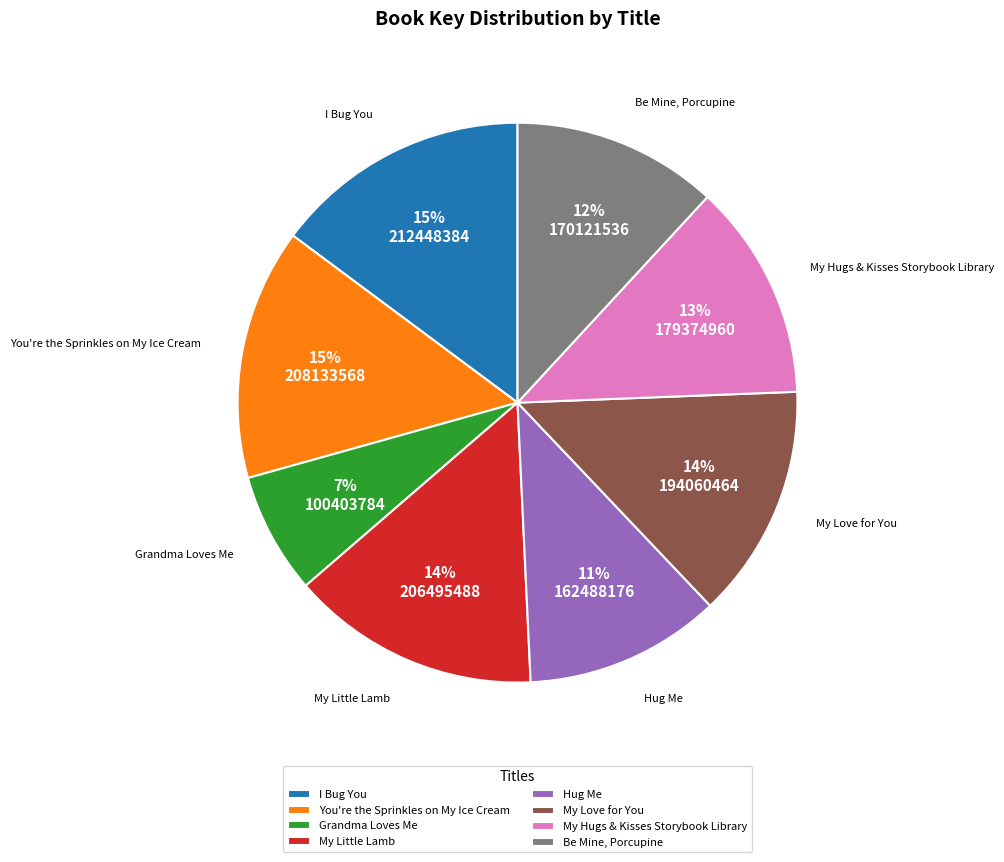

Is it true that Be Mine, Porcupine is 12% of the pie?

True